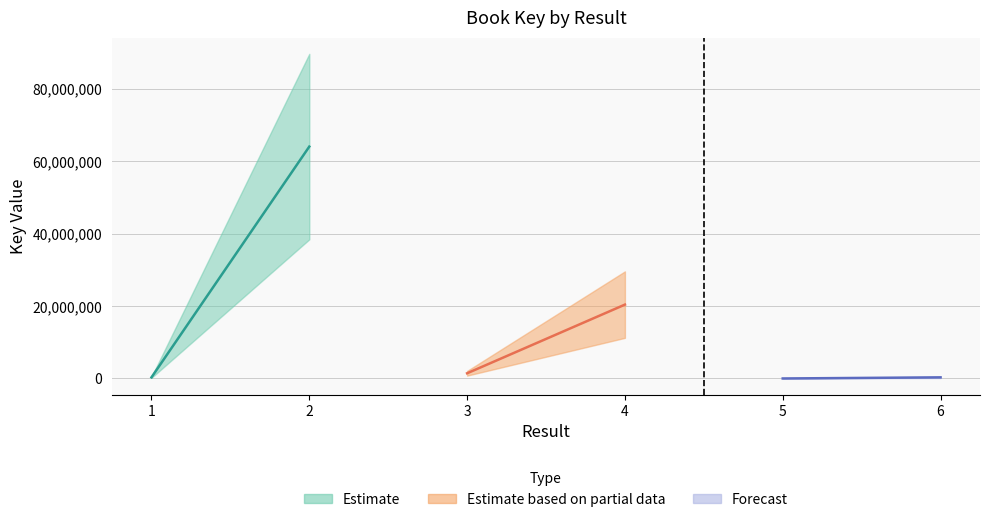

True or false: the data shows 1440818 at 3.

True